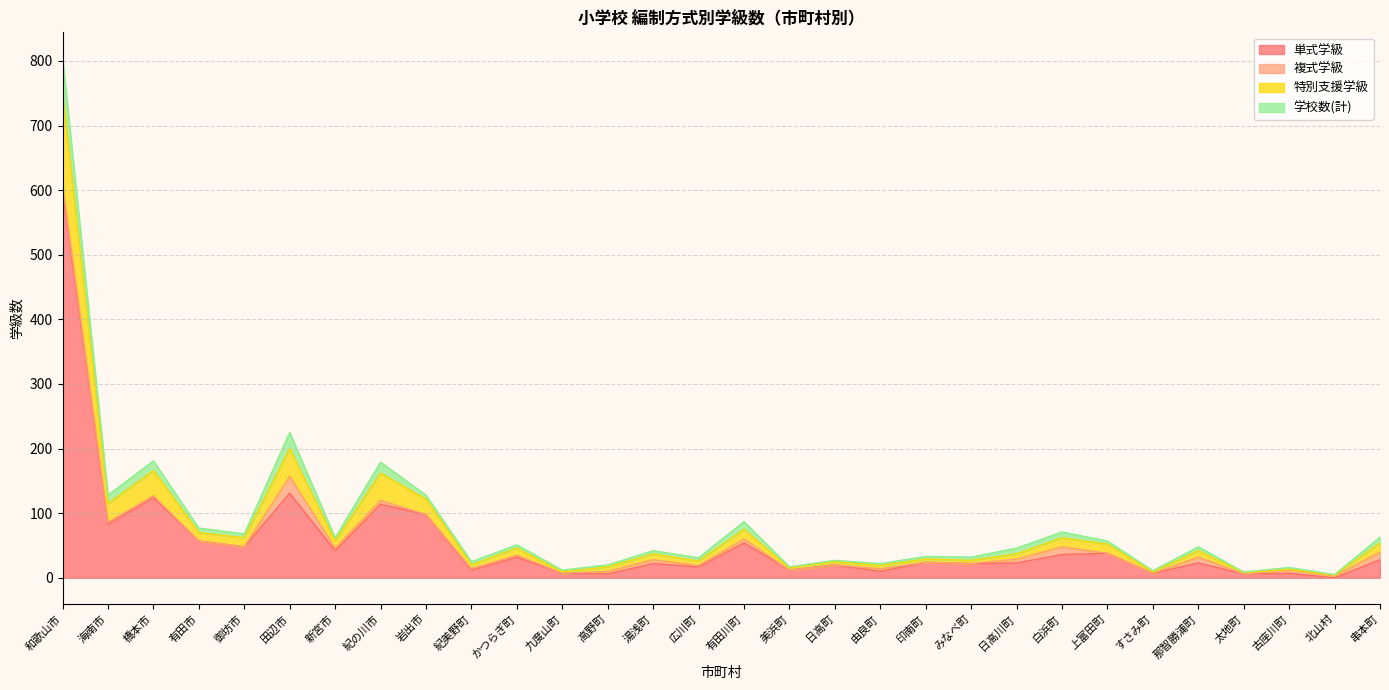

Which category has the highest value in the 単式学級 series?

和歌山市